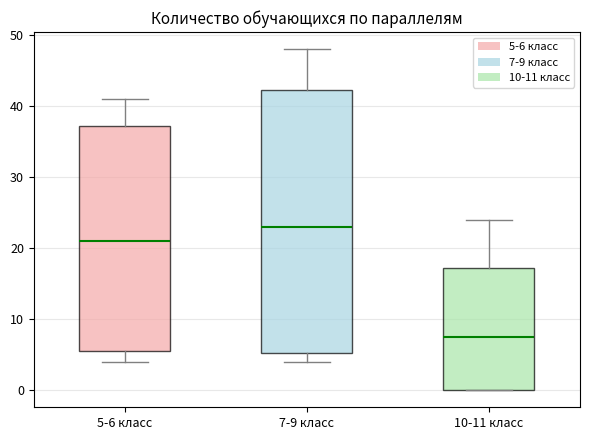

Reading left to right, transcribe this box plot: for each box, give where its median line is, the range the box spans, and where its two whiskers end, as read against the y-axis. The values are not printed on the chart, so give them approximately, as read against the axis.

5-6 класс: median 21, box 6 to 37, whiskers 4 to 41
7-9 класс: median 23, box 5 to 42, whiskers 4 to 48
10-11 класс: median 8, box 0 to 17, whiskers 0 to 24